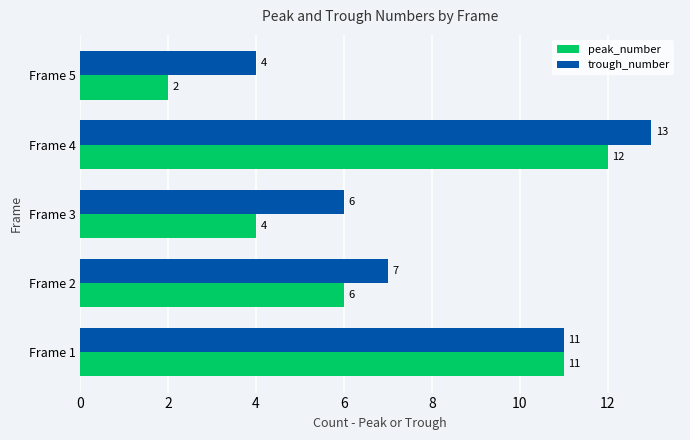

List the series in order of their peak value, highest first.

trough_number, peak_number